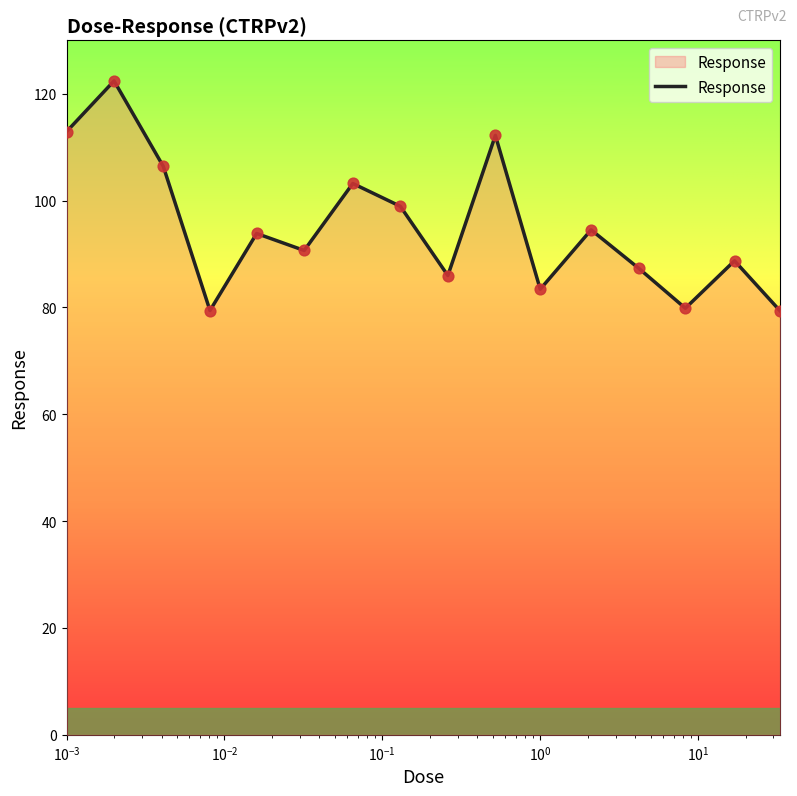

What is the smallest value displayed?

79.4